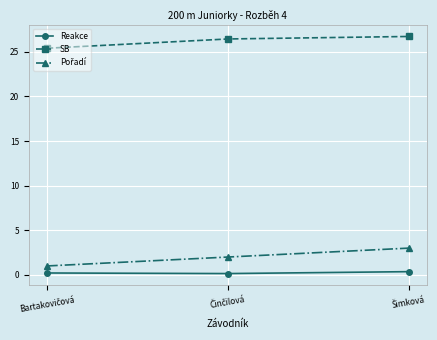

Which series has the largest total across all categories?

SB